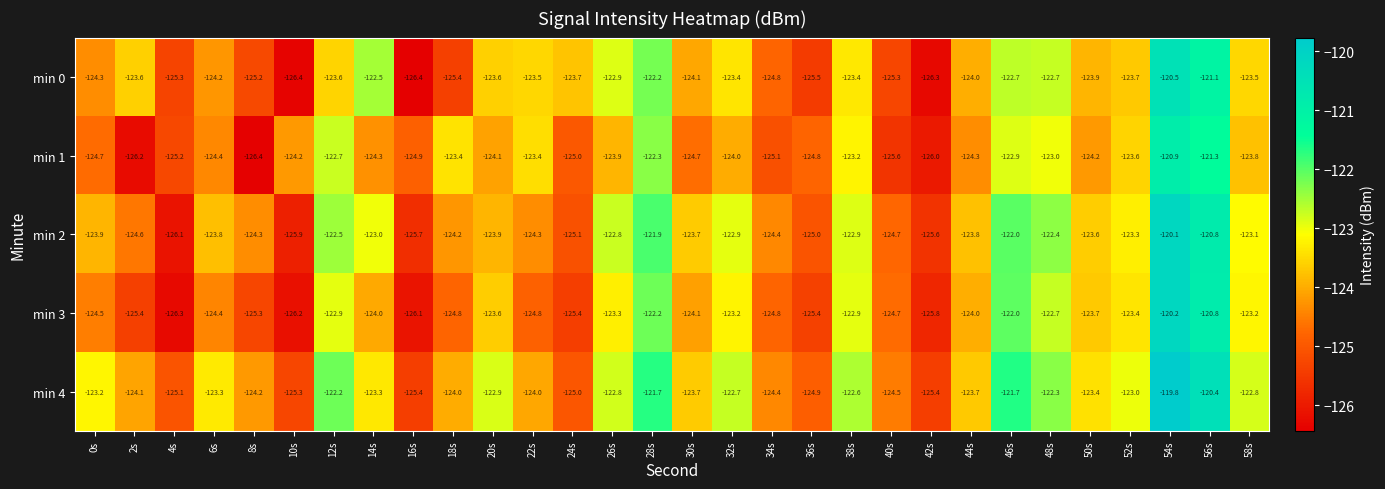

Which series has the largest total across all categories?

min 4